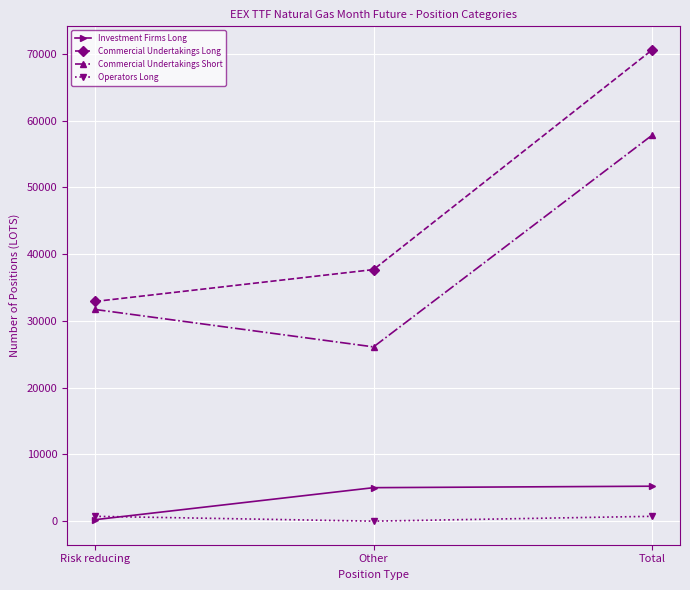

Does the chart display data point markers on the line(s)?

Yes